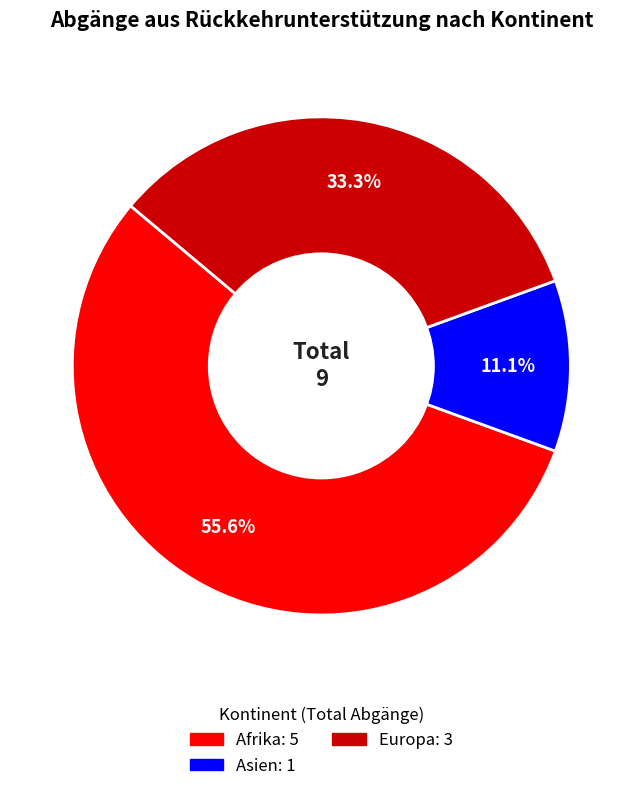

To the nearest percent, what is the difference between the largest and smallest slice percentages?

44%